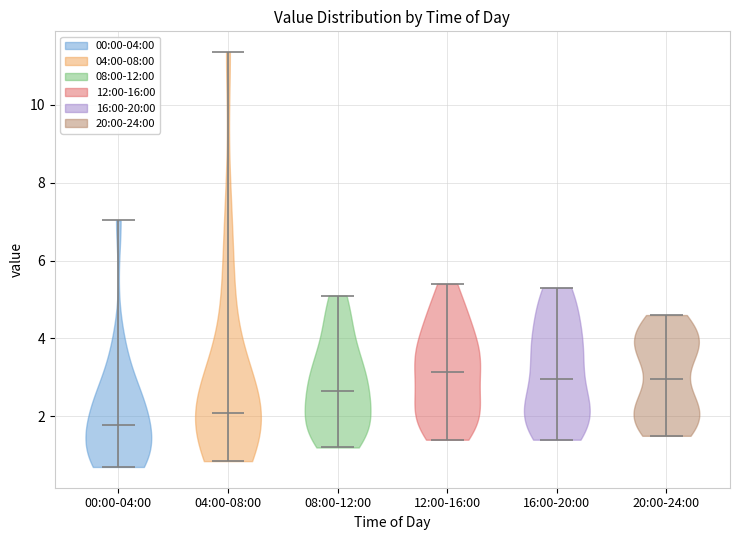

Reading left to right, read every violin against the y-axis: where its median line is, and the lowest and highest points it reaches. The values are not printed on the chart, so give them approximately, as read against the axis.

00:00-04:00: median line 1.8, lowest point 0.8, highest point 7.0
04:00-08:00: median line 2.0, lowest point 0.8, highest point 11.4
08:00-12:00: median line 2.6, lowest point 1.2, highest point 5.2
12:00-16:00: median line 3.2, lowest point 1.4, highest point 5.4
16:00-20:00: median line 3.0, lowest point 1.4, highest point 5.4
20:00-24:00: median line 3.0, lowest point 1.6, highest point 4.6